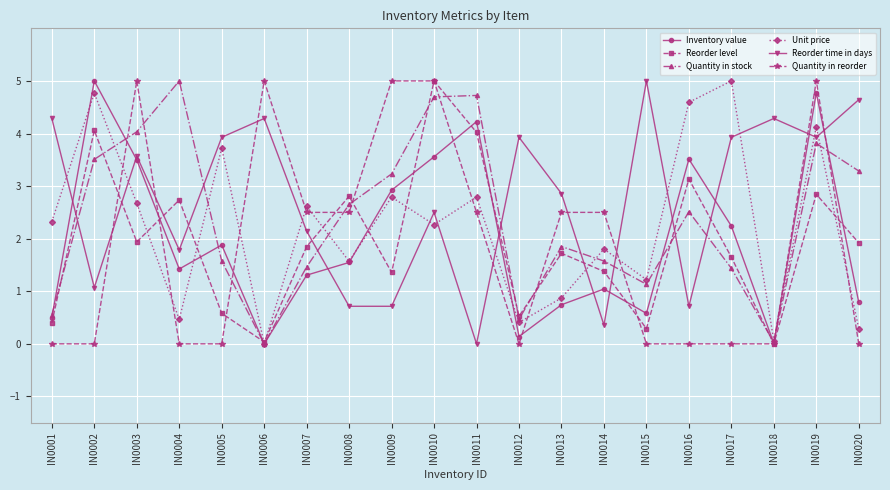

What is the sum of the Quantity in stock values at IN0014 and IN0012?

2.0